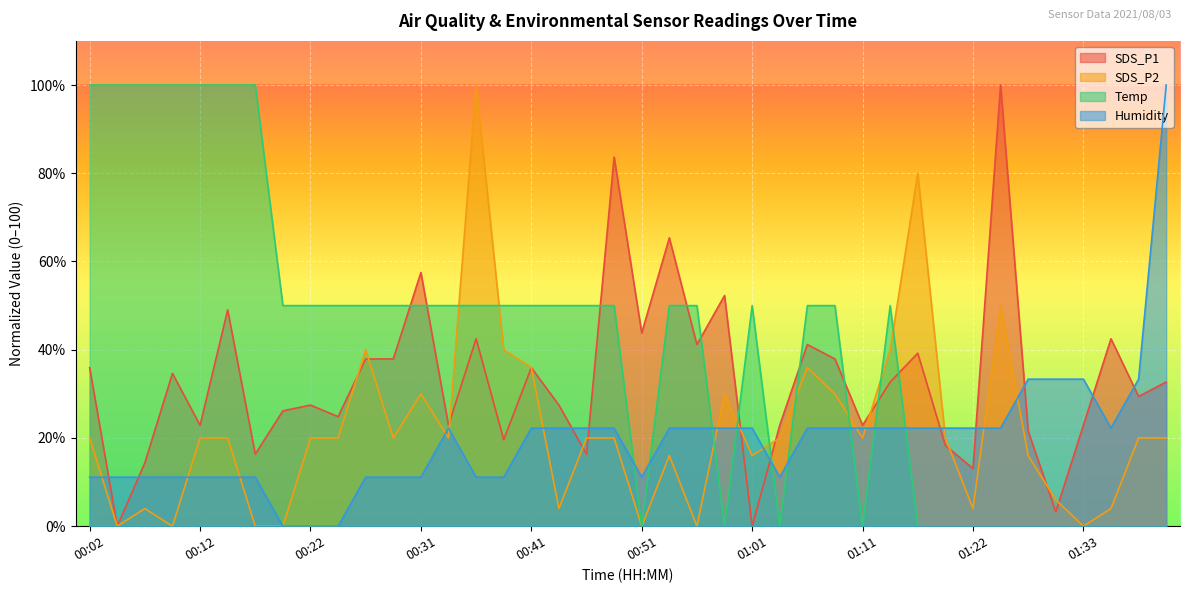

How many Temp values are between 0 and 50?

33